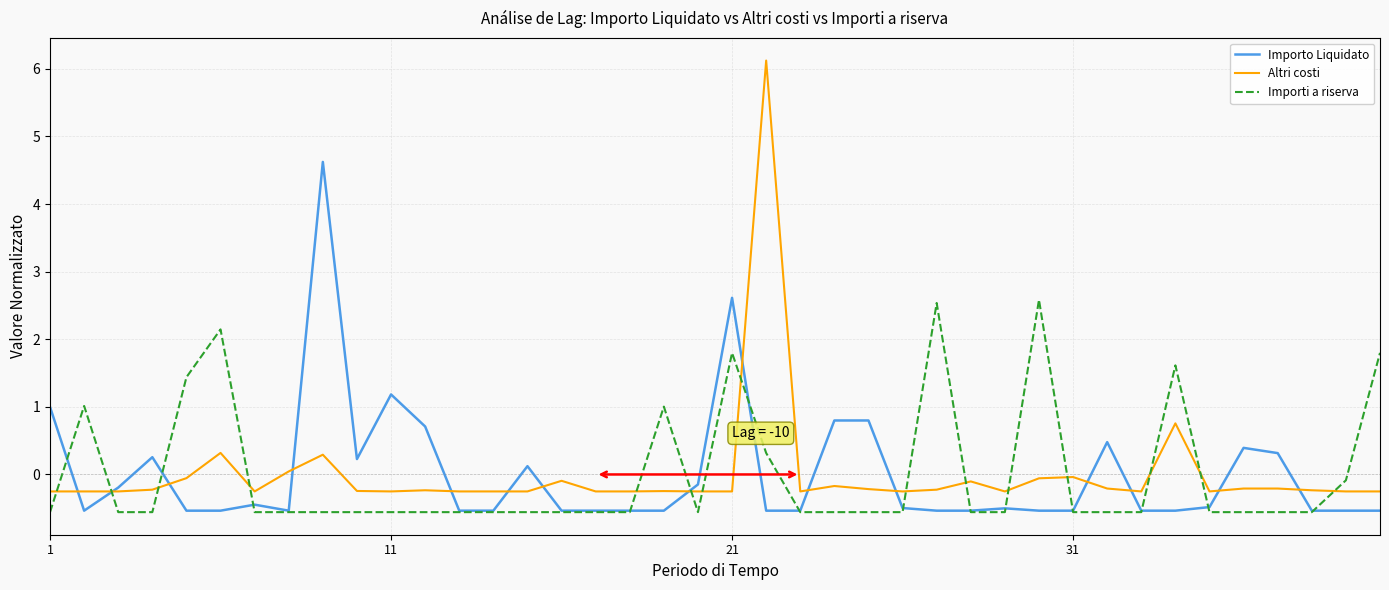

What is the greatest value displayed?

6.1